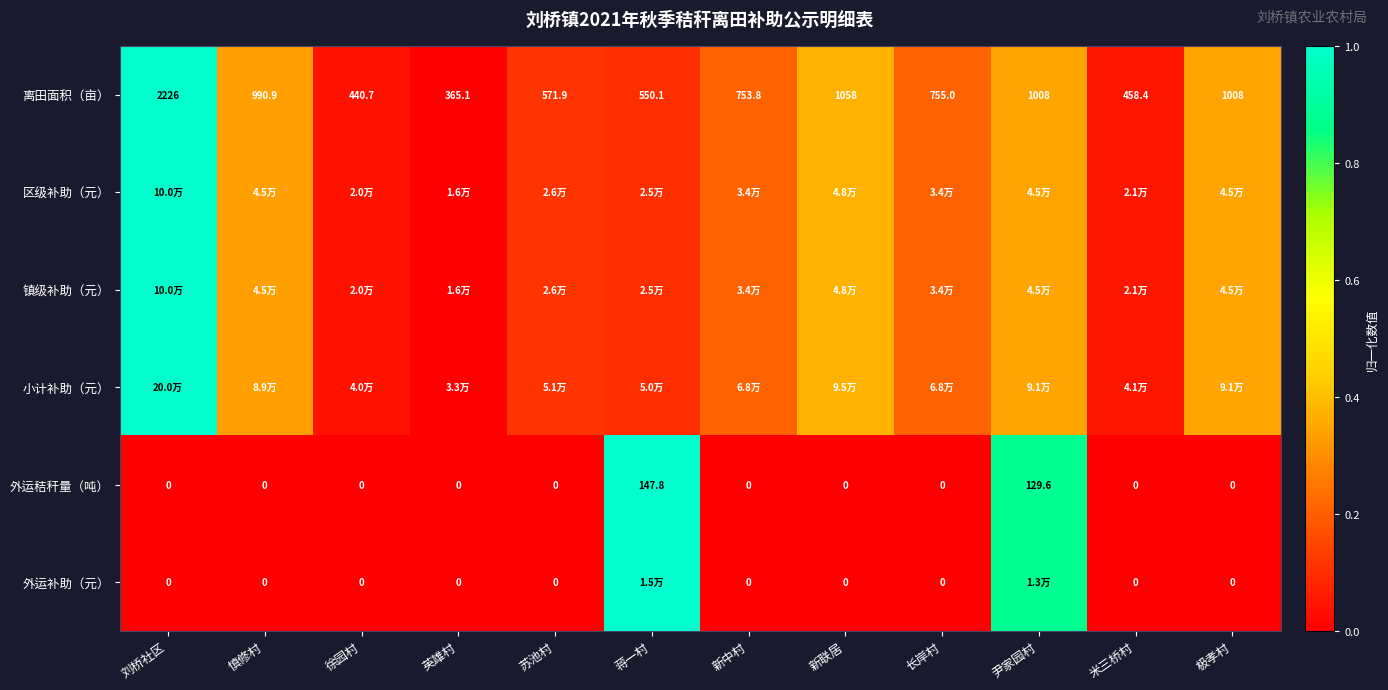

Where does the 离田面积（亩） series first go above 755?

刘桥社区